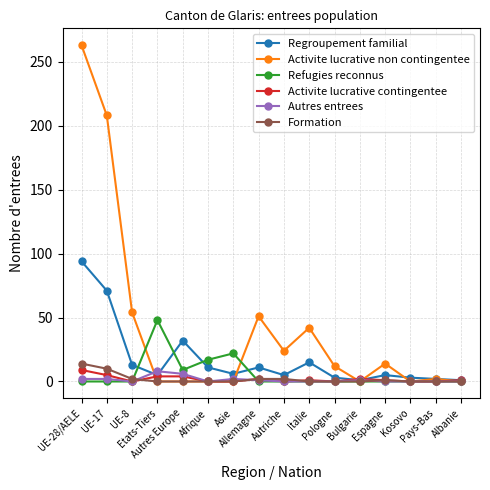

Which series has the largest total across all categories?

Activite lucrative non contingentee